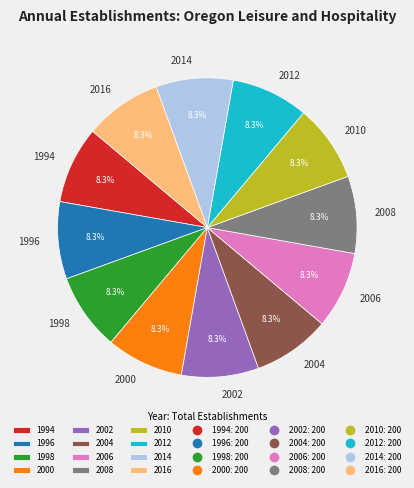

How many slices are in this pie chart?

12